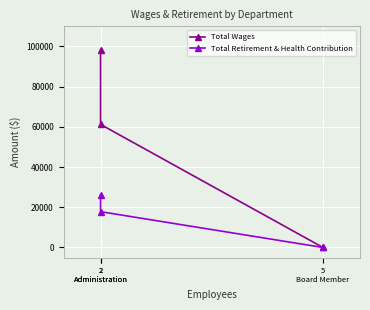

What value does the Total Wages series have at 2
Administration, to the nearest 100?

98200